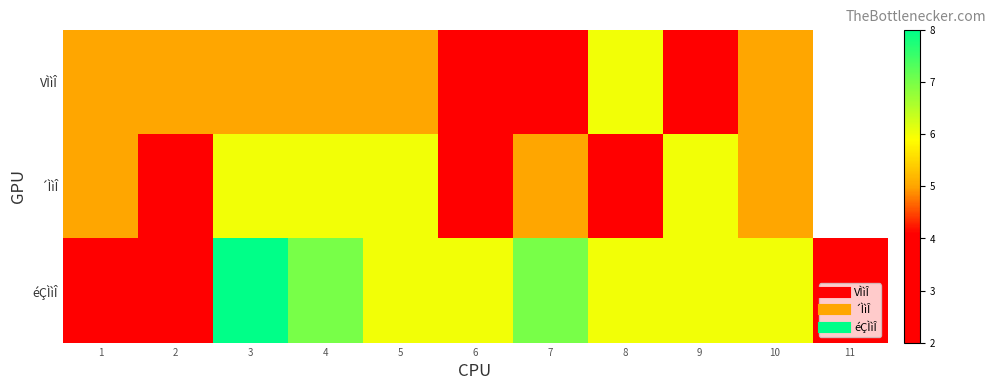

At which category is the sum across all series the highest?

3